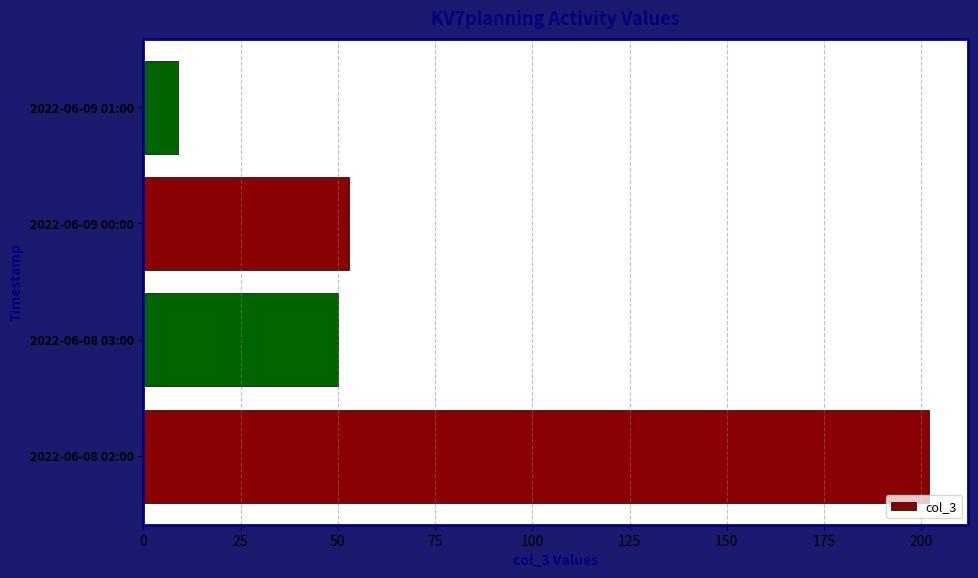

What is the smallest value displayed?

9